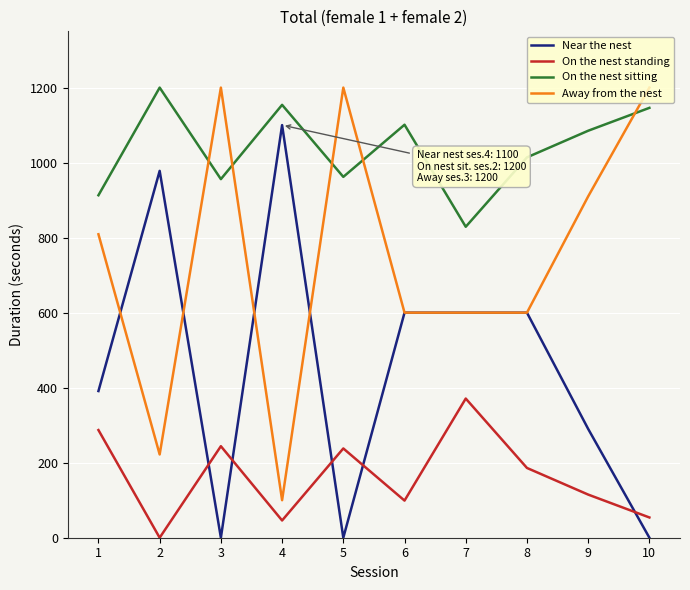

How many lines are shown in the chart?

4